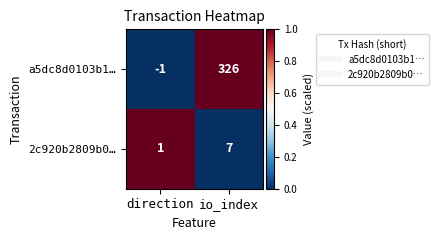

Reading right to left, extract all data points from this chart.

a5dc8d0103b1…: io_index=326	direction=-1
2c920b2809b0…: io_index=7	direction=1